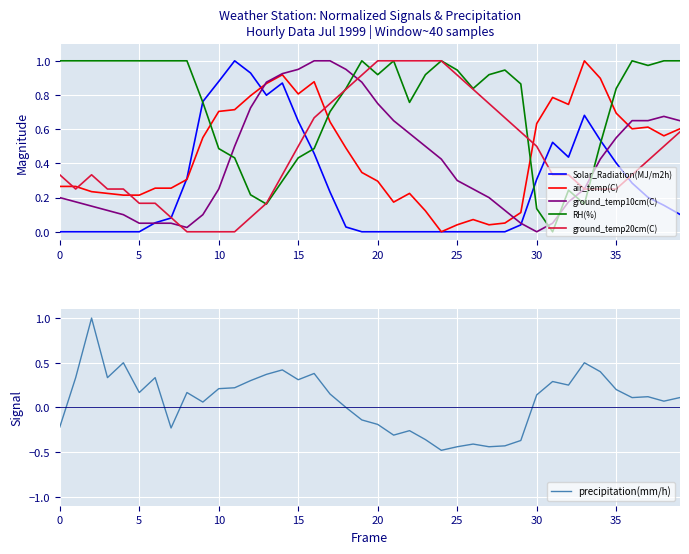

How many times do RH(%) and ground_temp10cm(C) cross each other?

6